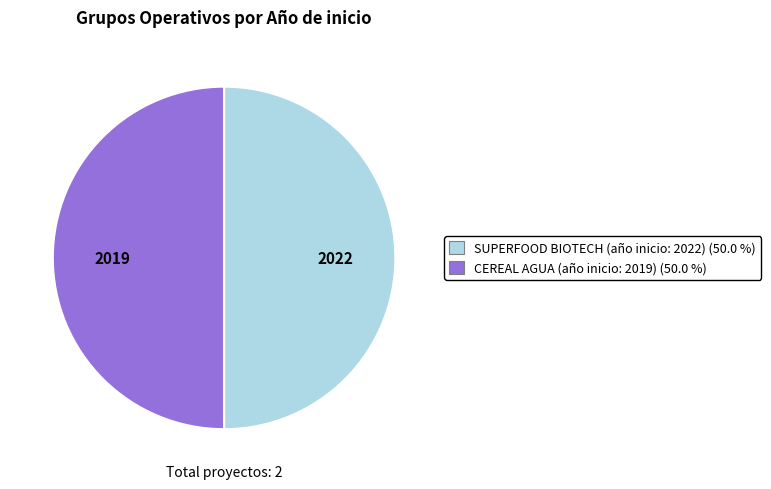

Count the number of slices in the pie.

2